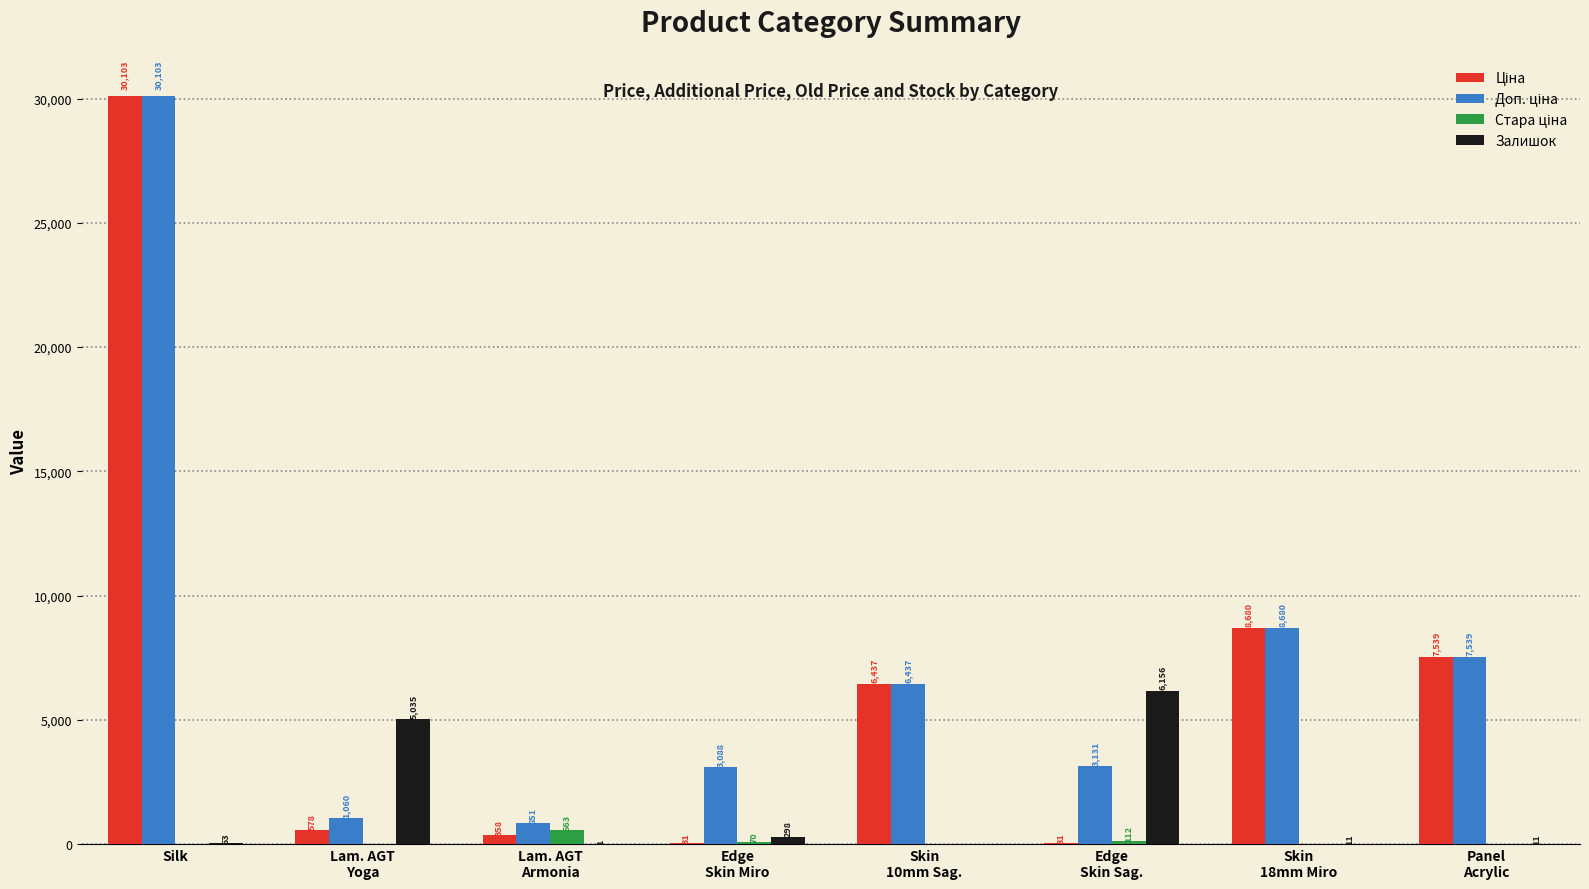

Which category has the highest value across all series?

Silk